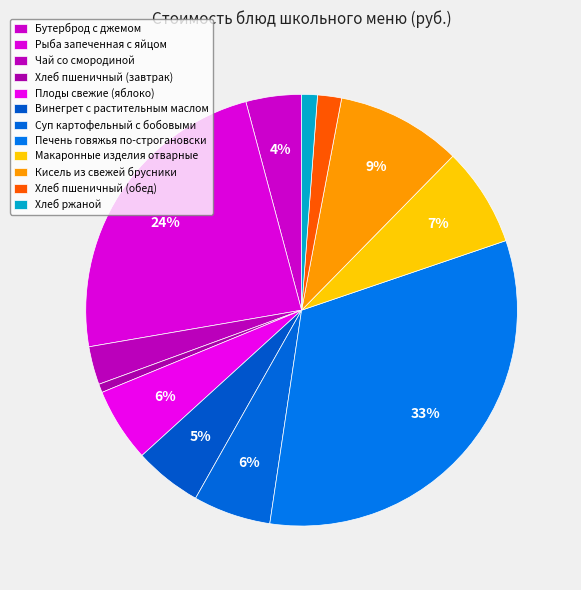

What percentage is the Винегрет с растительным маслом slice, to the nearest percent?

5%